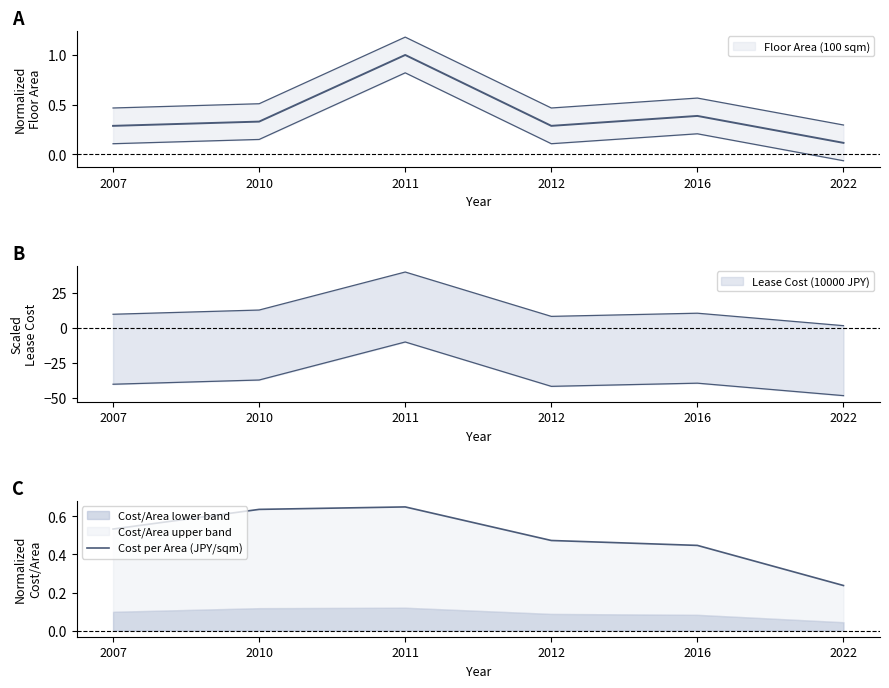

Reading left to right, transcribe all the data shown in this chart.

0.5	0.6	0.7	0.5	0.4	0.2